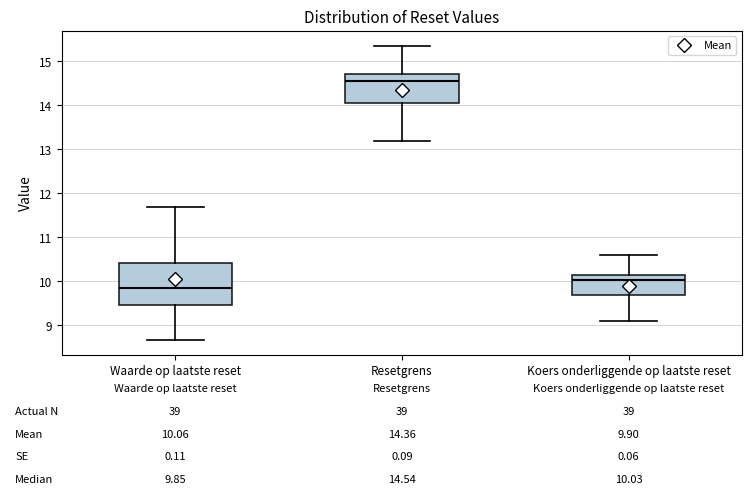

Which box's median line is the lowest?

Waarde op laatste reset